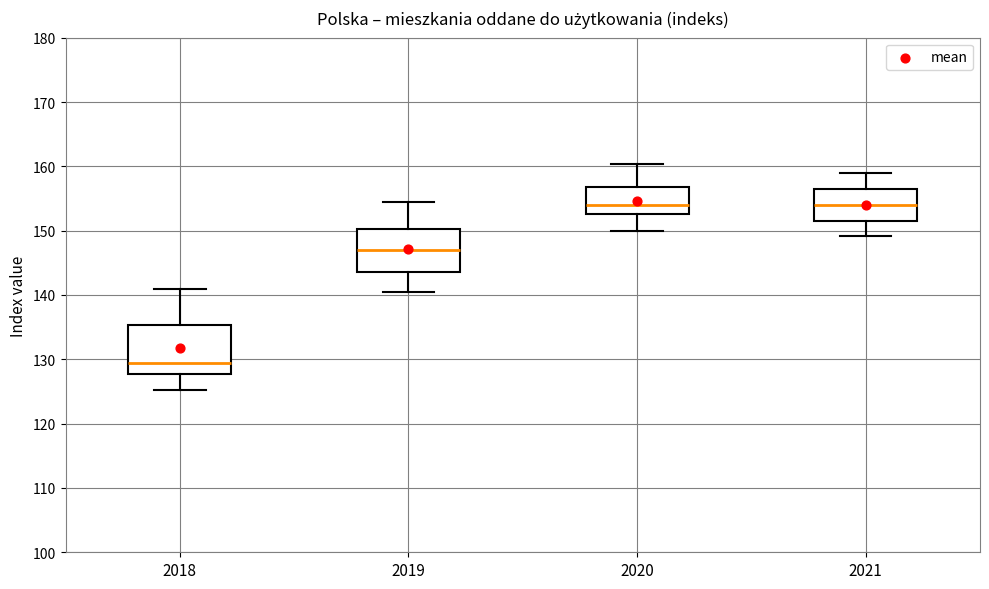

Where does the upper whisker of the box at x = 2019 end on the y-axis? The values are not printed on the chart, so give them approximately, as read against the axis.

155